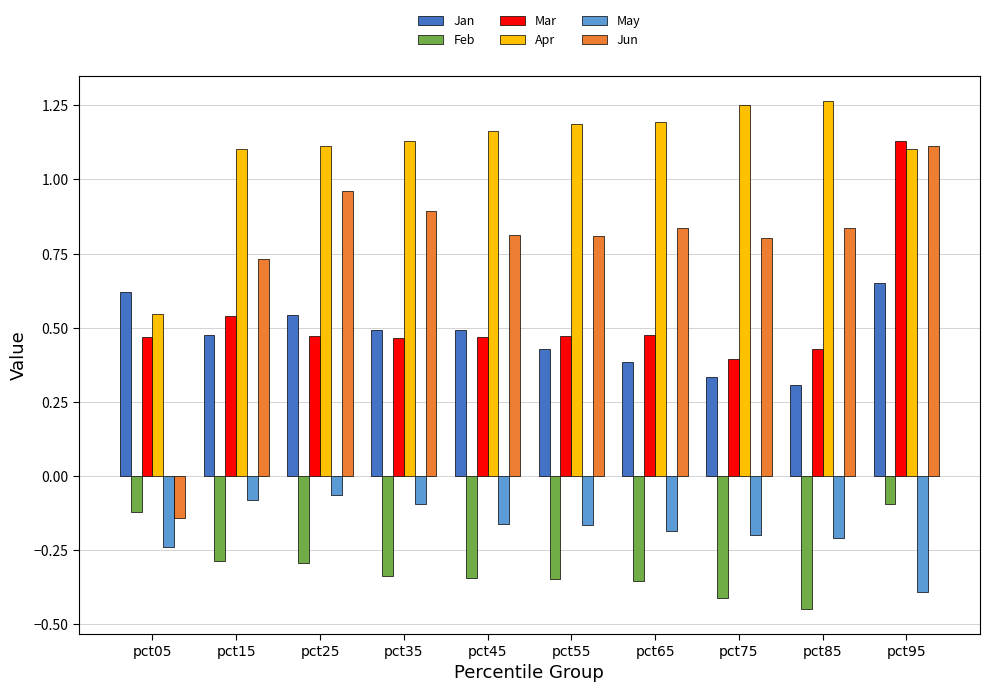

What is the difference between the second highest and minimum values in the Mar series?

0.1